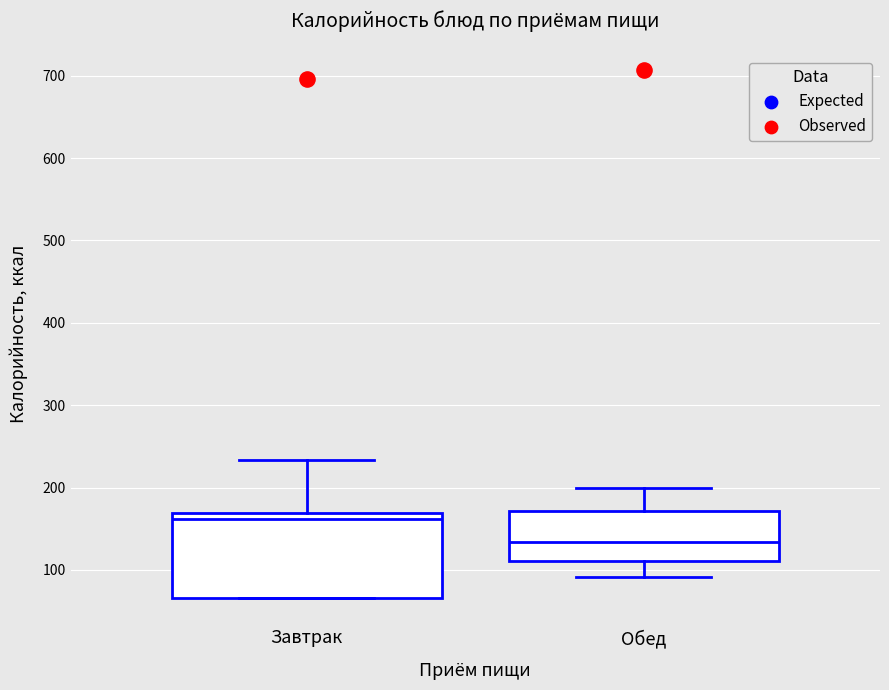

Comparing the boxes themselves (not the whiskers), which one is the tallest?

Завтрак